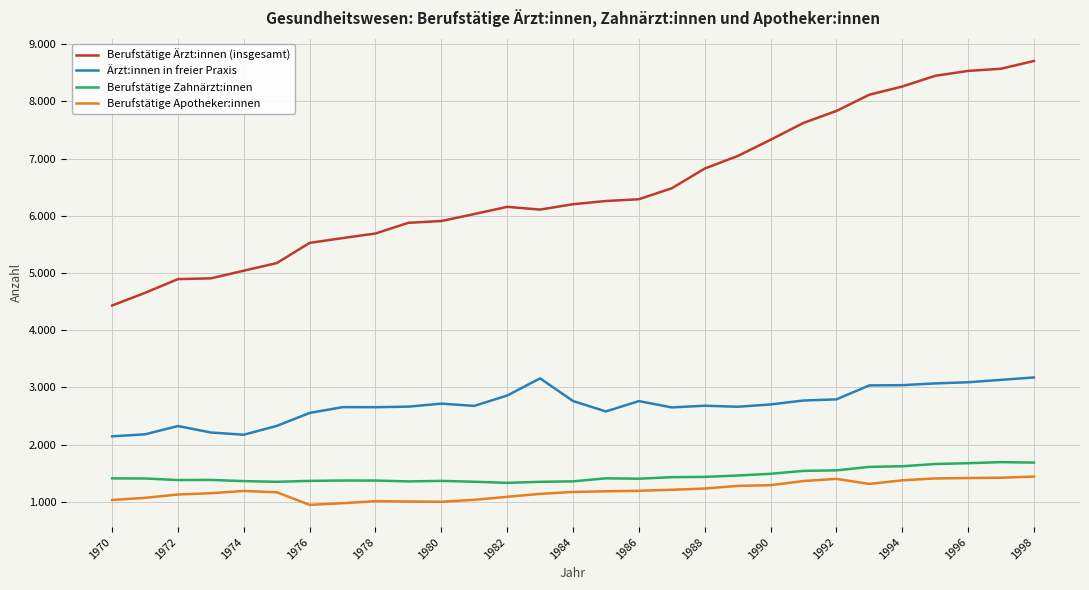

Does the chart display data point markers on the line(s)?

No